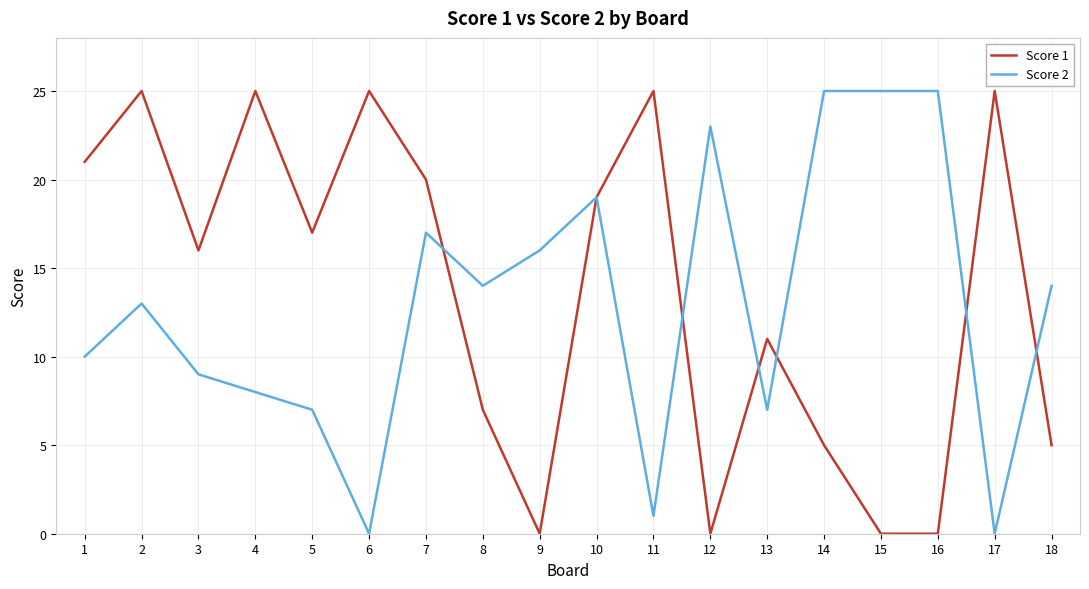

Where is the first local minimum for Score 2?

6